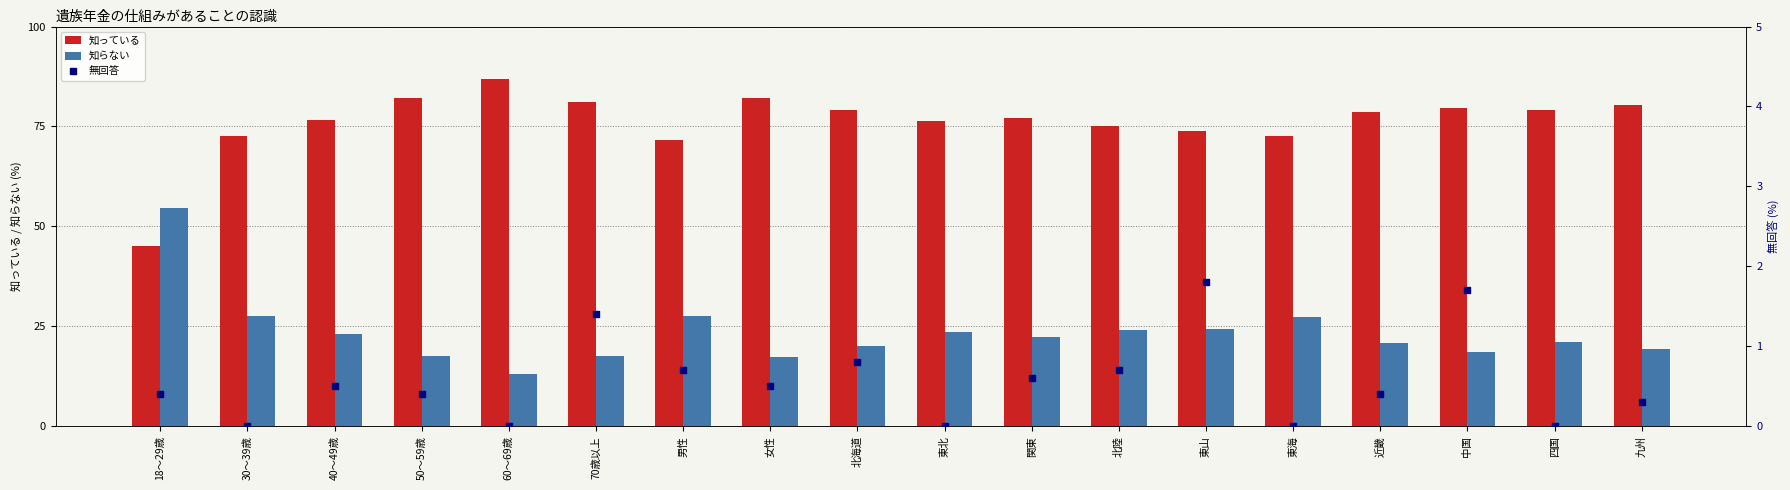

Which series reaches the maximum Y coordinate?

知っている